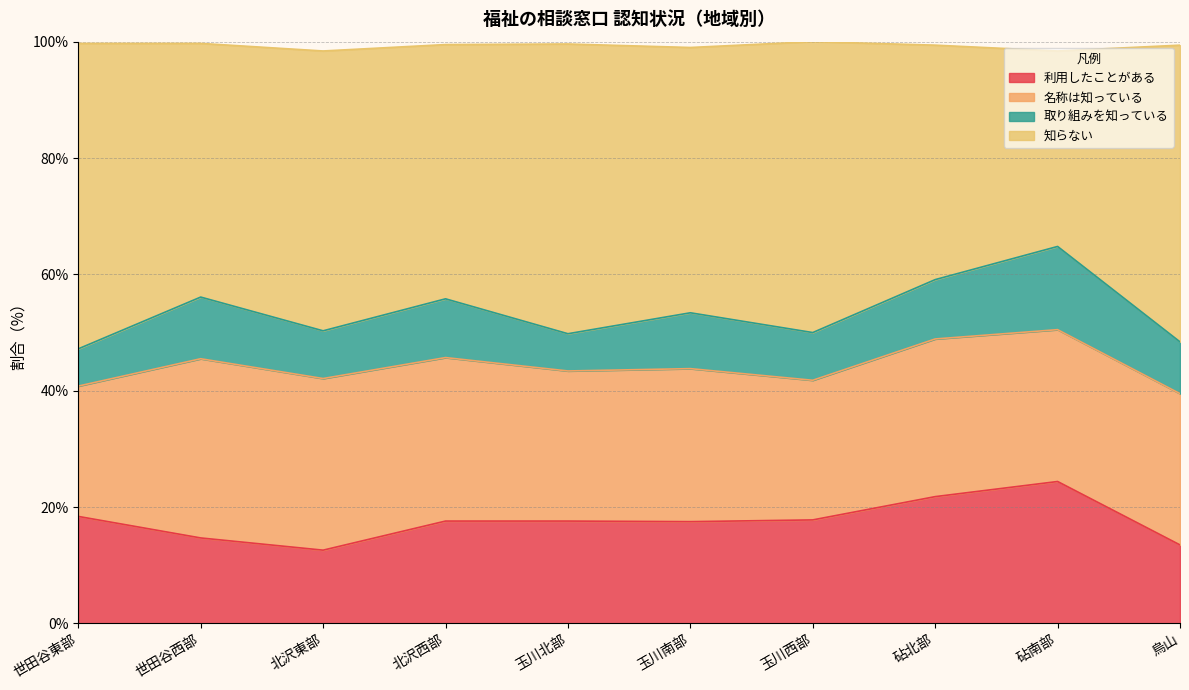

Which label corresponds to the smallest value in the chart?

北沢東部